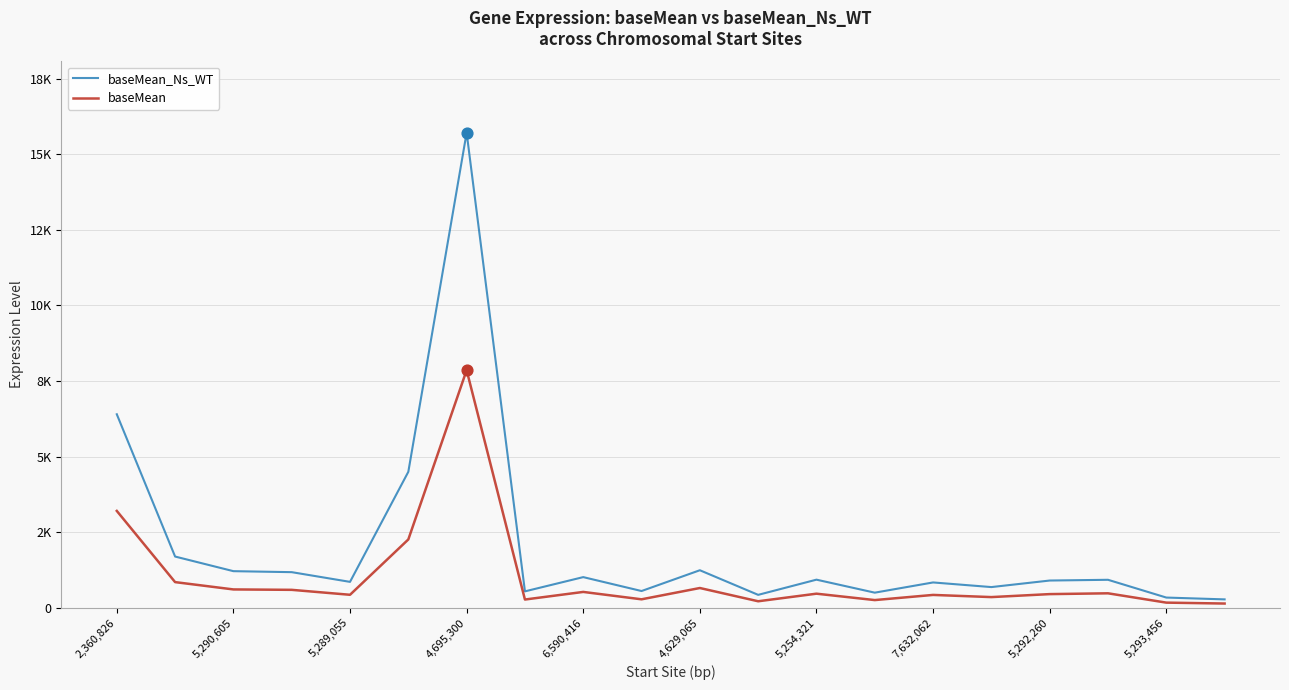

What are all the series names shown in the legend?

baseMean_Ns_WT, baseMean